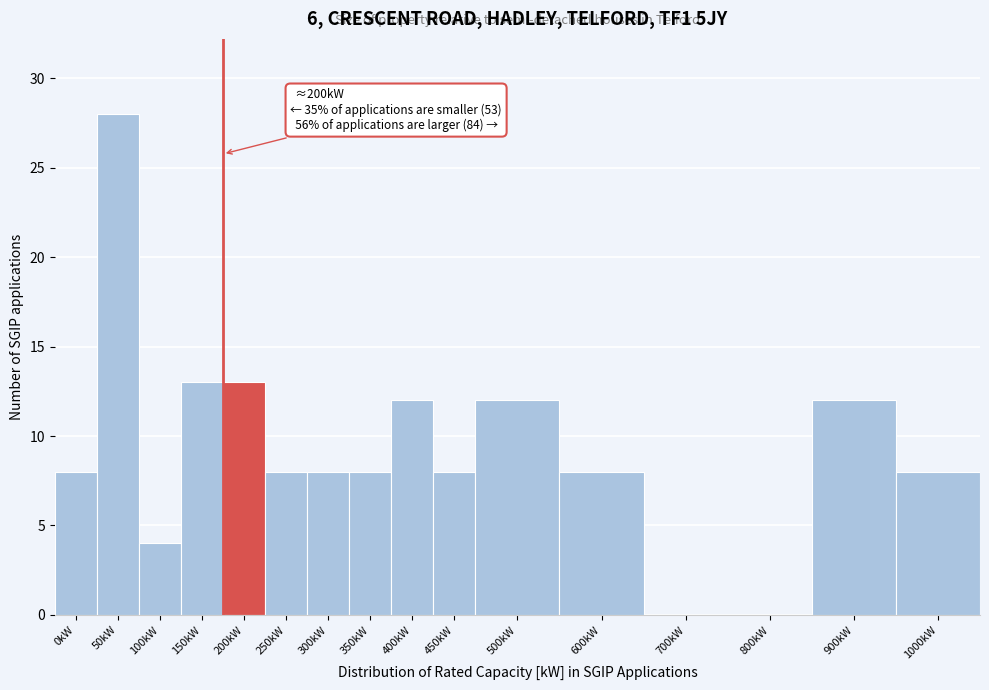

Reading right to left, list all the values displayed in this chart.

1000kW=8	900kW=12	800kW=0	700kW=0	600kW=8	500kW=12	450kW=8	400kW=12	350kW=8	300kW=8	250kW=8	200kW=13	150kW=13	100kW=4	50kW=28	0kW=8